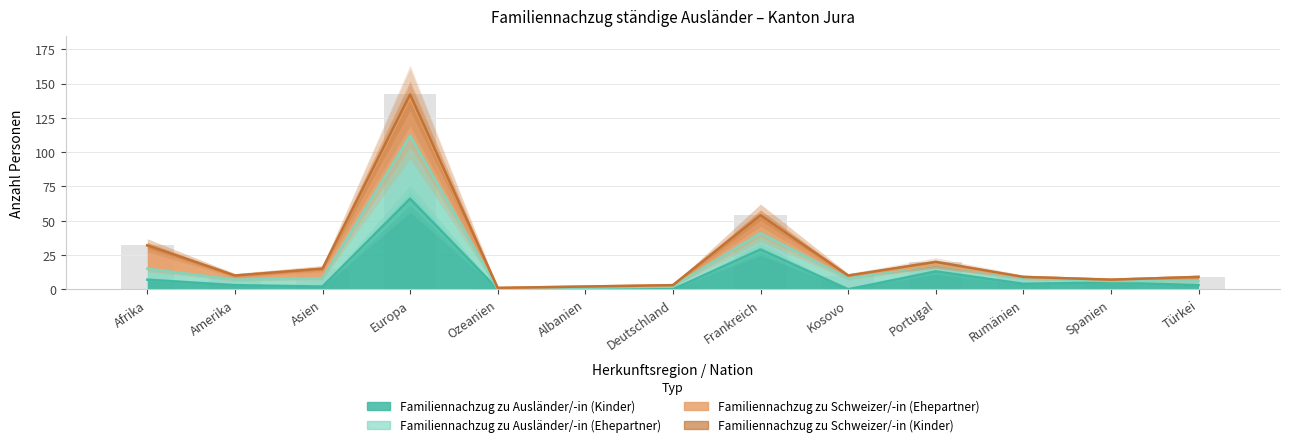

Count the number of categories in the chart.

13